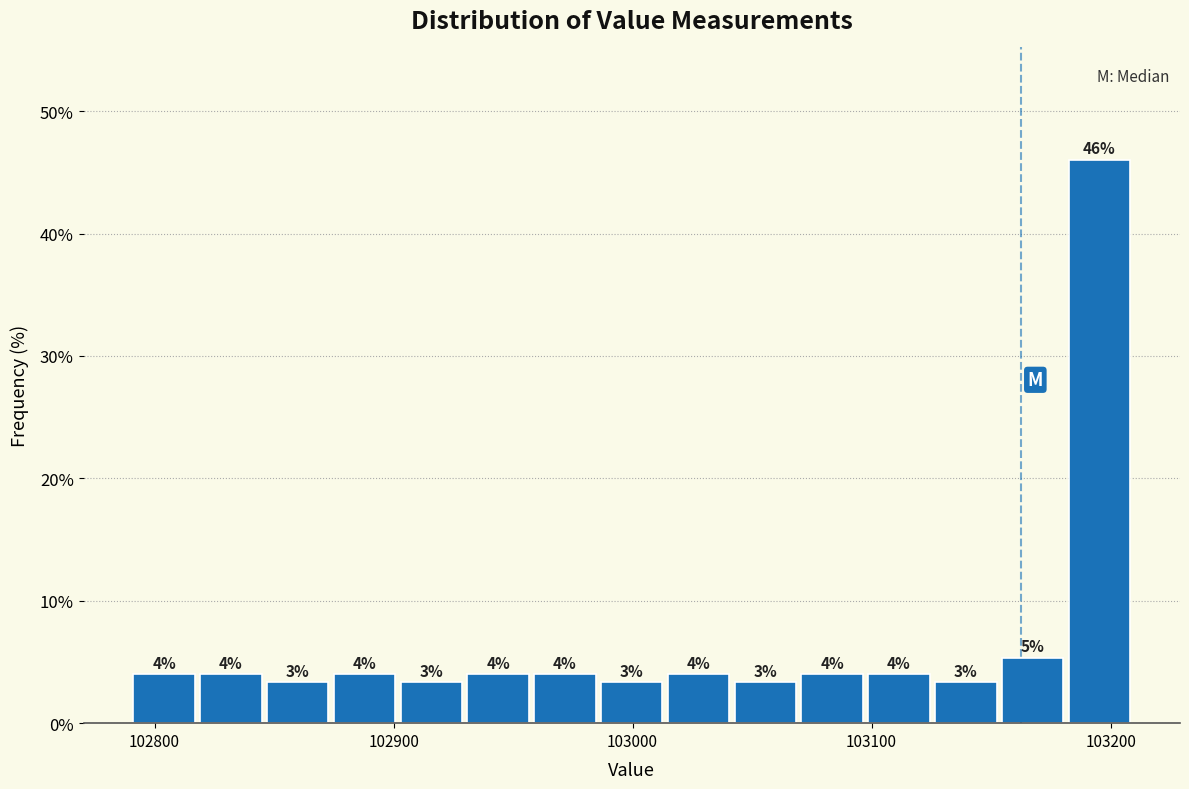

Read against the x-axis, roughly where is the centre of the tallest bar?

103200